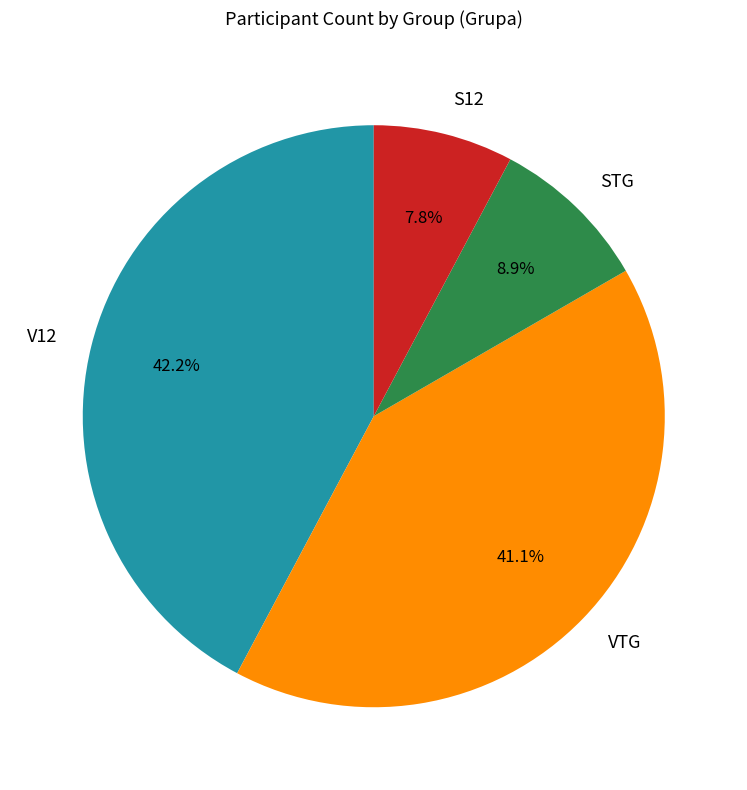

Is there a majority slice in this chart?

No